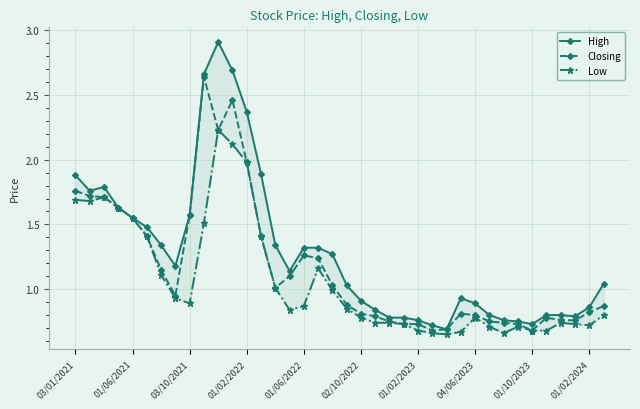

At which category is the sum across all series the highest?

10